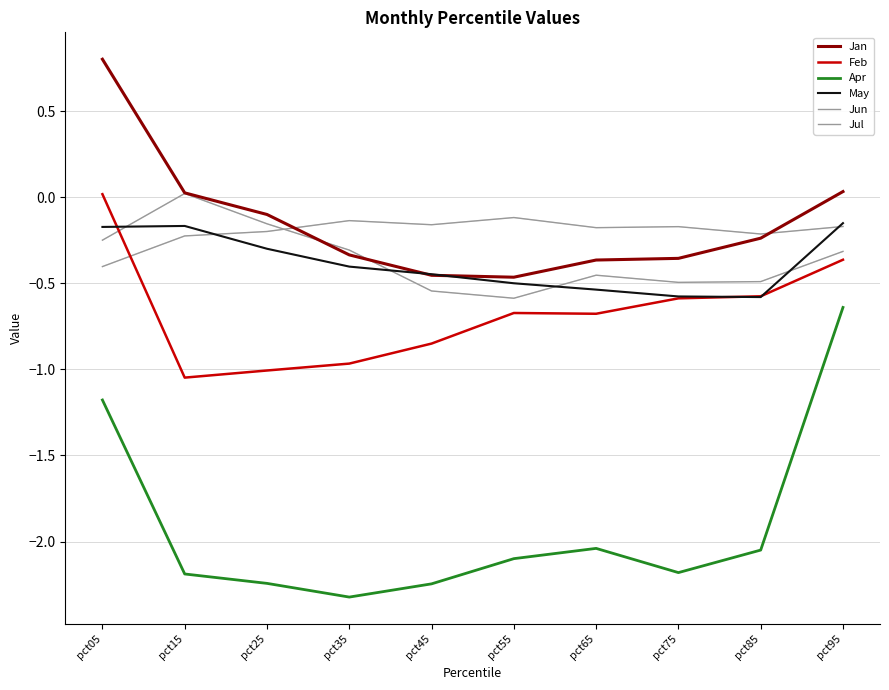

Reading right to left, transcribe all the data shown in this chart.

Jan: 0.0	-0.2	-0.4	-0.4	-0.5	-0.5	-0.3	-0.1	0.0	0.8
Feb: -0.4	-0.6	-0.6	-0.7	-0.7	-0.9	-1.0	-1.0	-1.0	0.0
Apr: -0.6	-2.0	-2.2	-2.0	-2.1	-2.2	-2.3	-2.2	-2.2	-1.2
May: -0.2	-0.6	-0.6	-0.5	-0.5	-0.4	-0.4	-0.3	-0.2	-0.2
Jun: -0.2	-0.2	-0.2	-0.2	-0.1	-0.2	-0.1	-0.2	-0.2	-0.4
Jul: -0.3	-0.5	-0.5	-0.5	-0.6	-0.5	-0.3	-0.2	0.0	-0.2